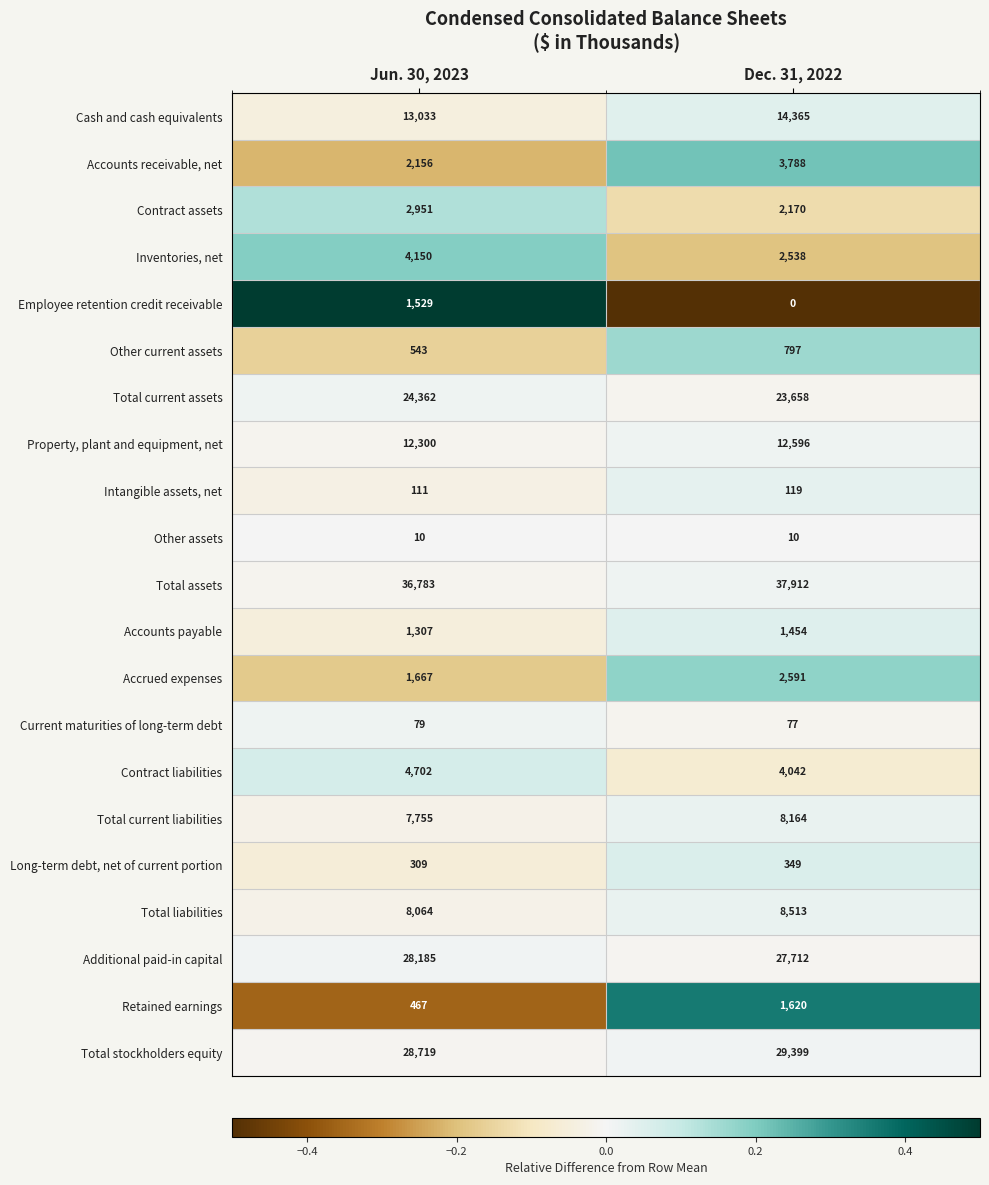

The value of Other current assets at Jun. 30, 2023 is 852. True or false?

False